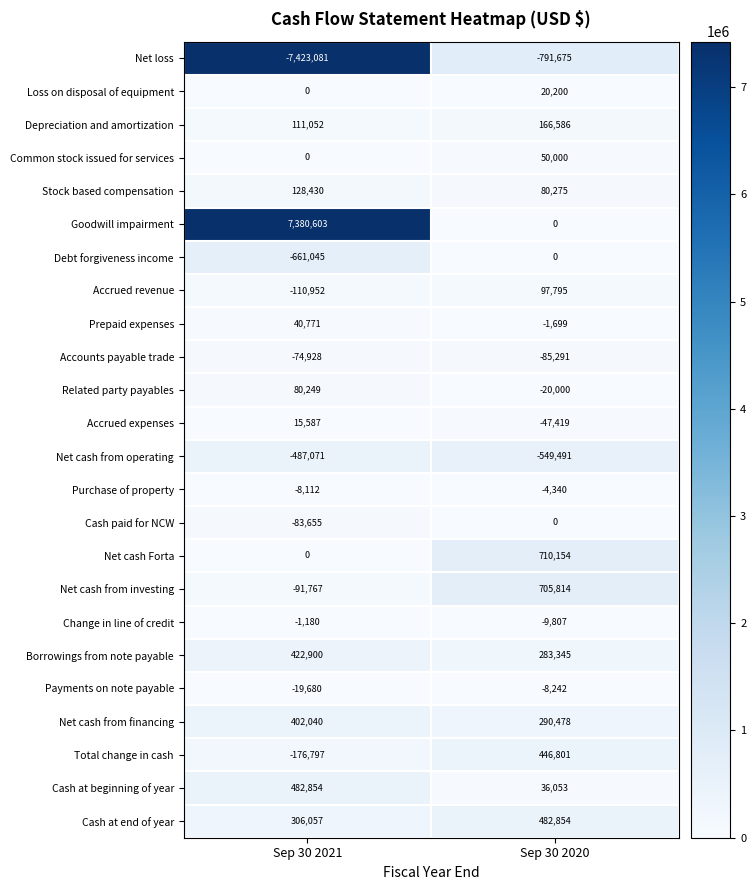

At which category does the chart reach its peak across all series?

Sep 30 2021